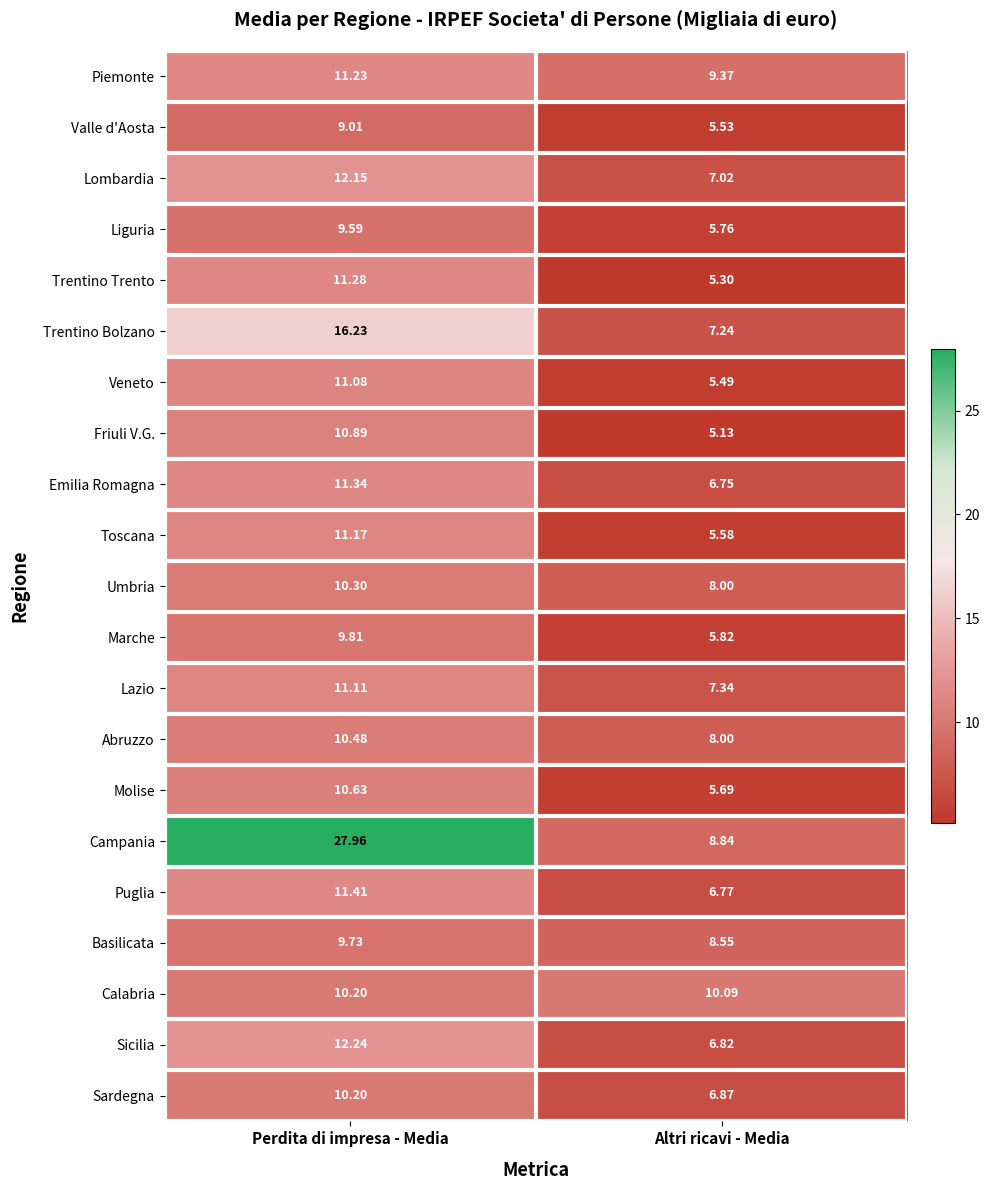

Which series has the largest range (max minus min)?

Campania